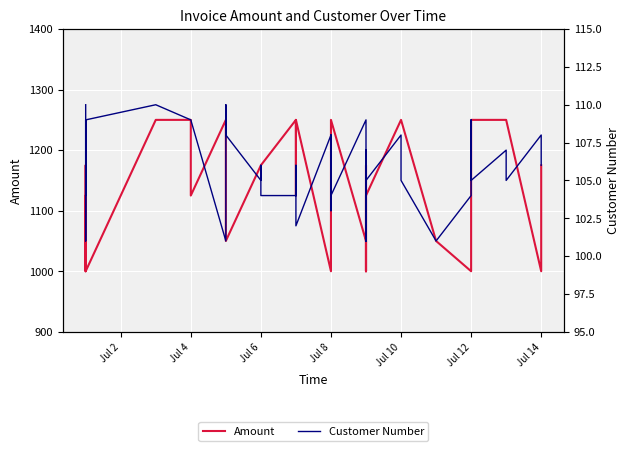

How many lines are shown in the chart?

2